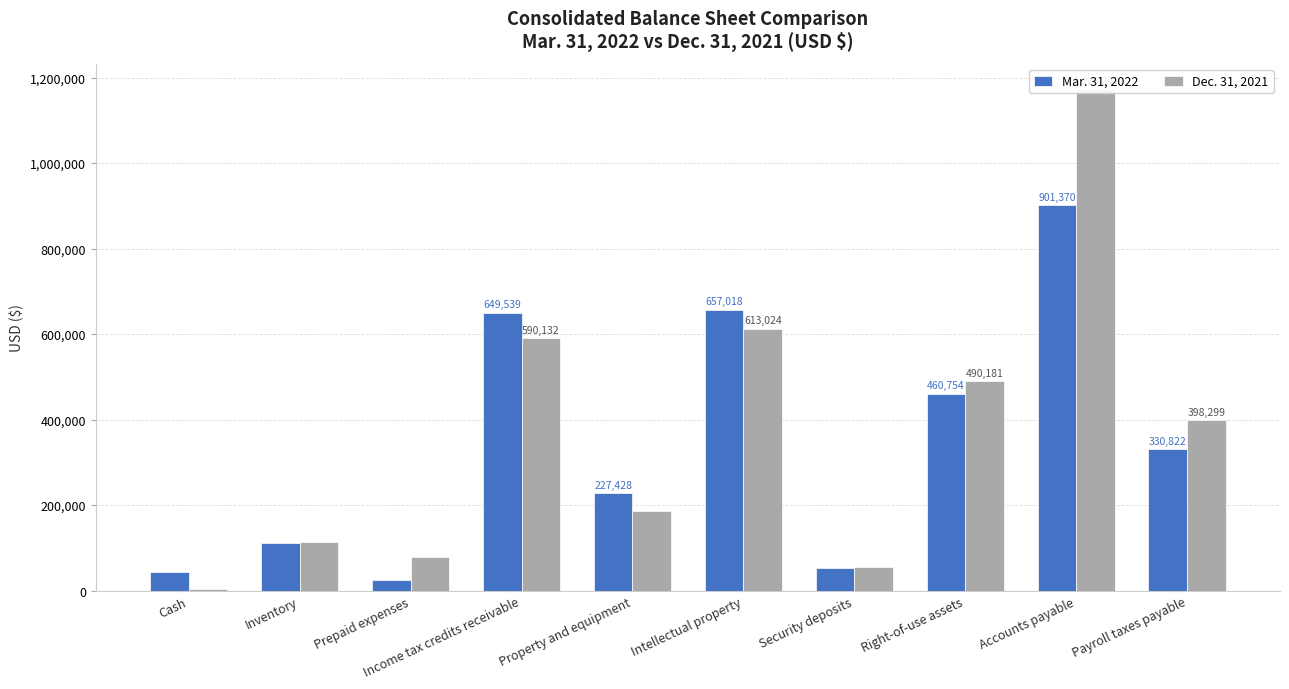

What is the total value across all series at Accounts payable?

2074677